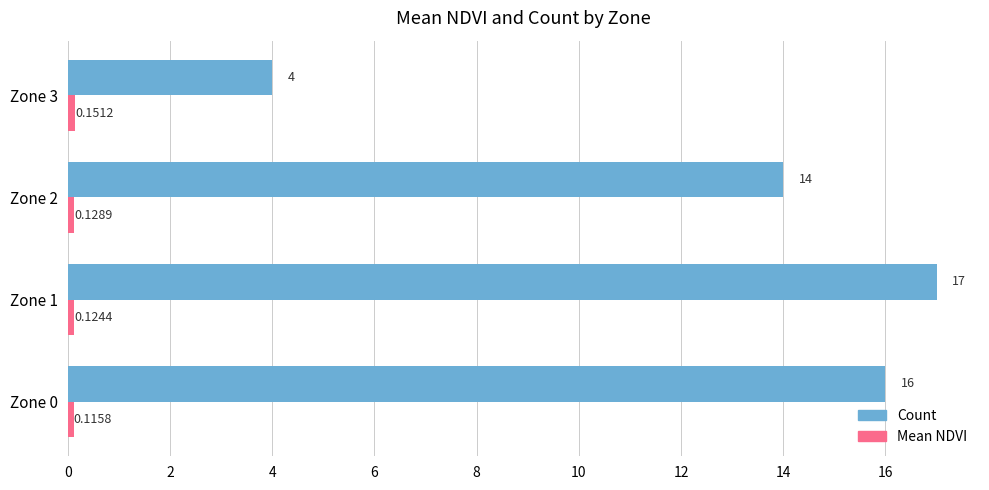

What is the difference between the maximum and minimum values in the Count series?

13.0